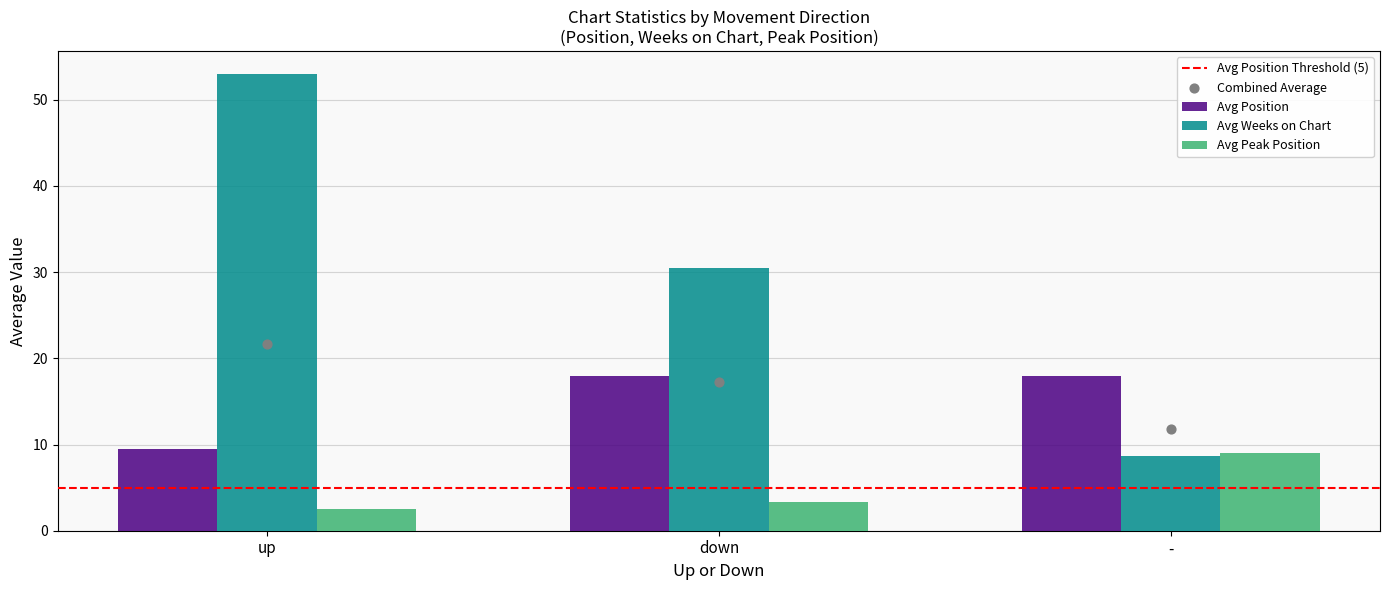

At which category is the sum across all series the highest?

up